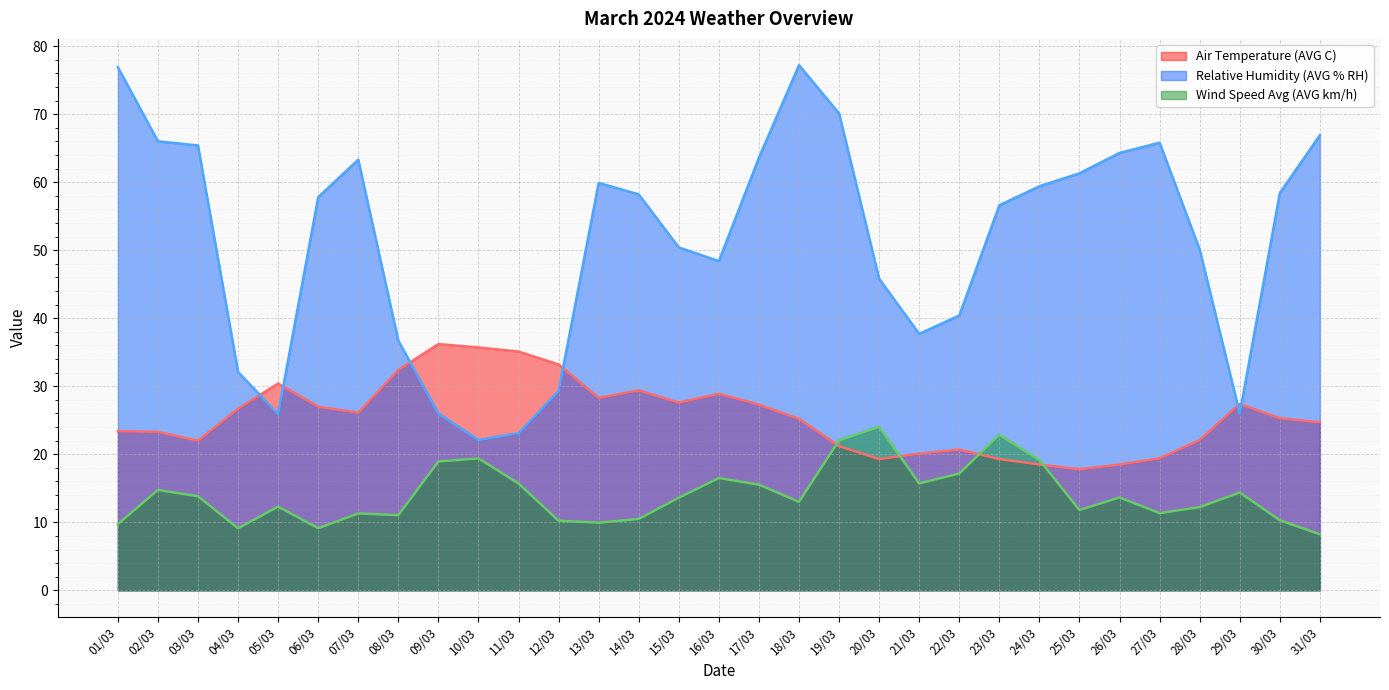

How many distinct data groups are displayed?

3